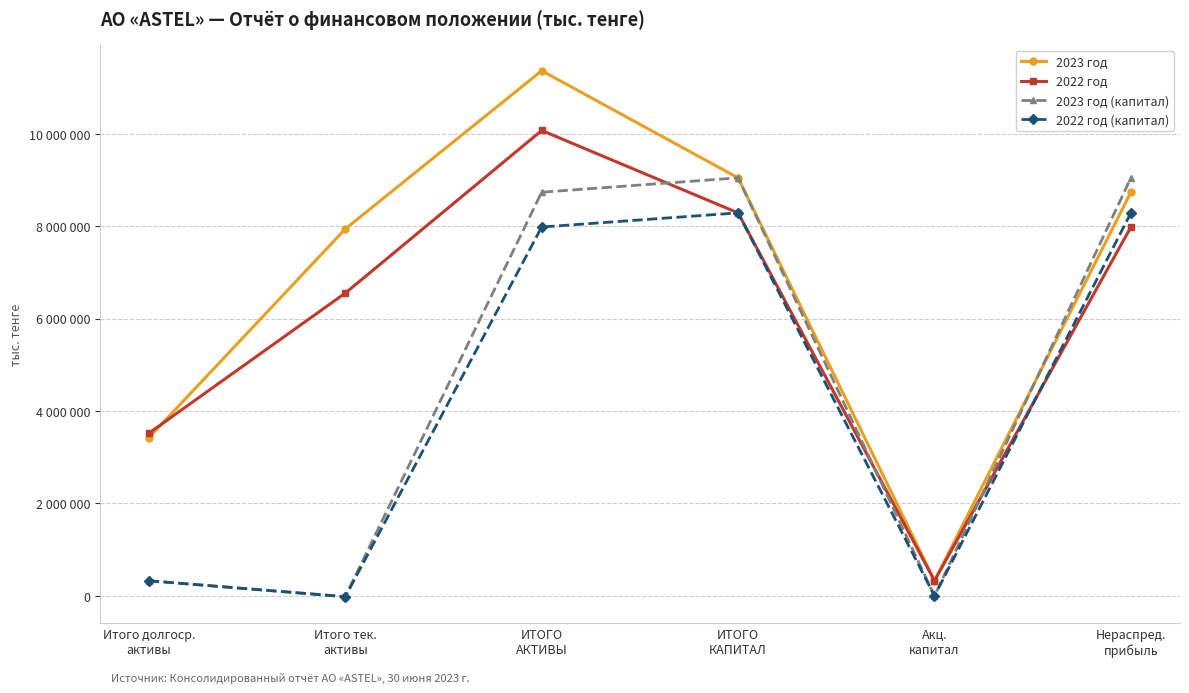

What are all the series names shown in the legend?

2023 год, 2022 год, 2023 год (капитал), 2022 год (капитал)